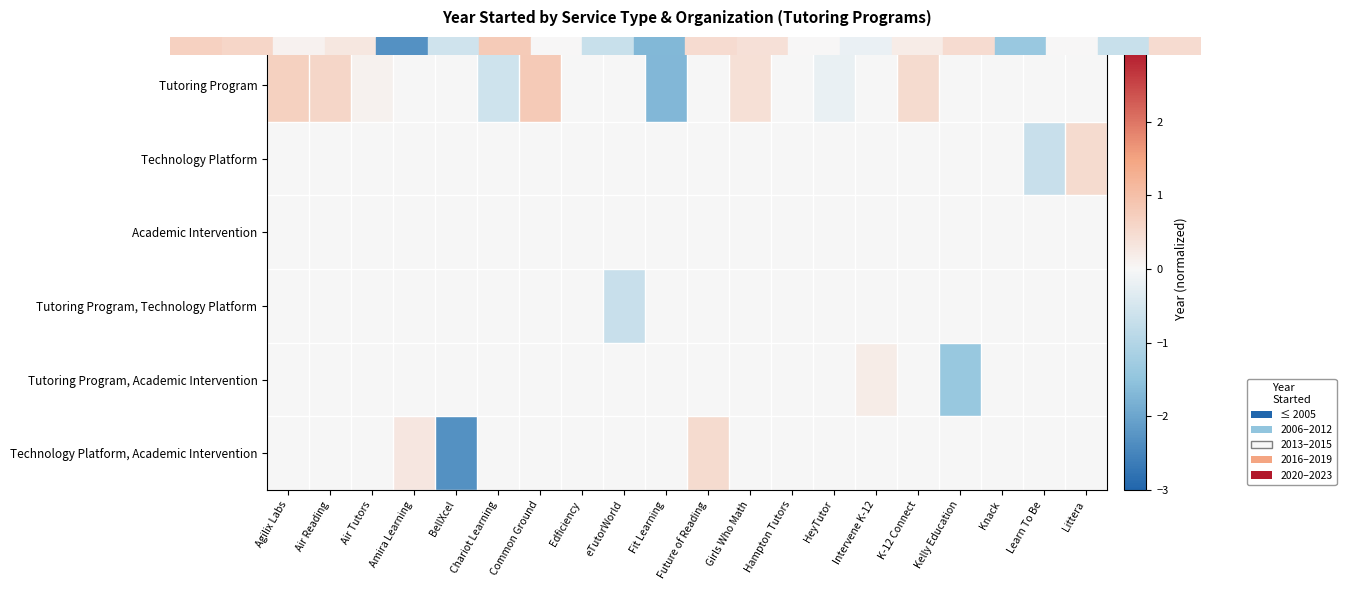

Which series has the widest spread of values?

Technology Platform, Academic Intervention